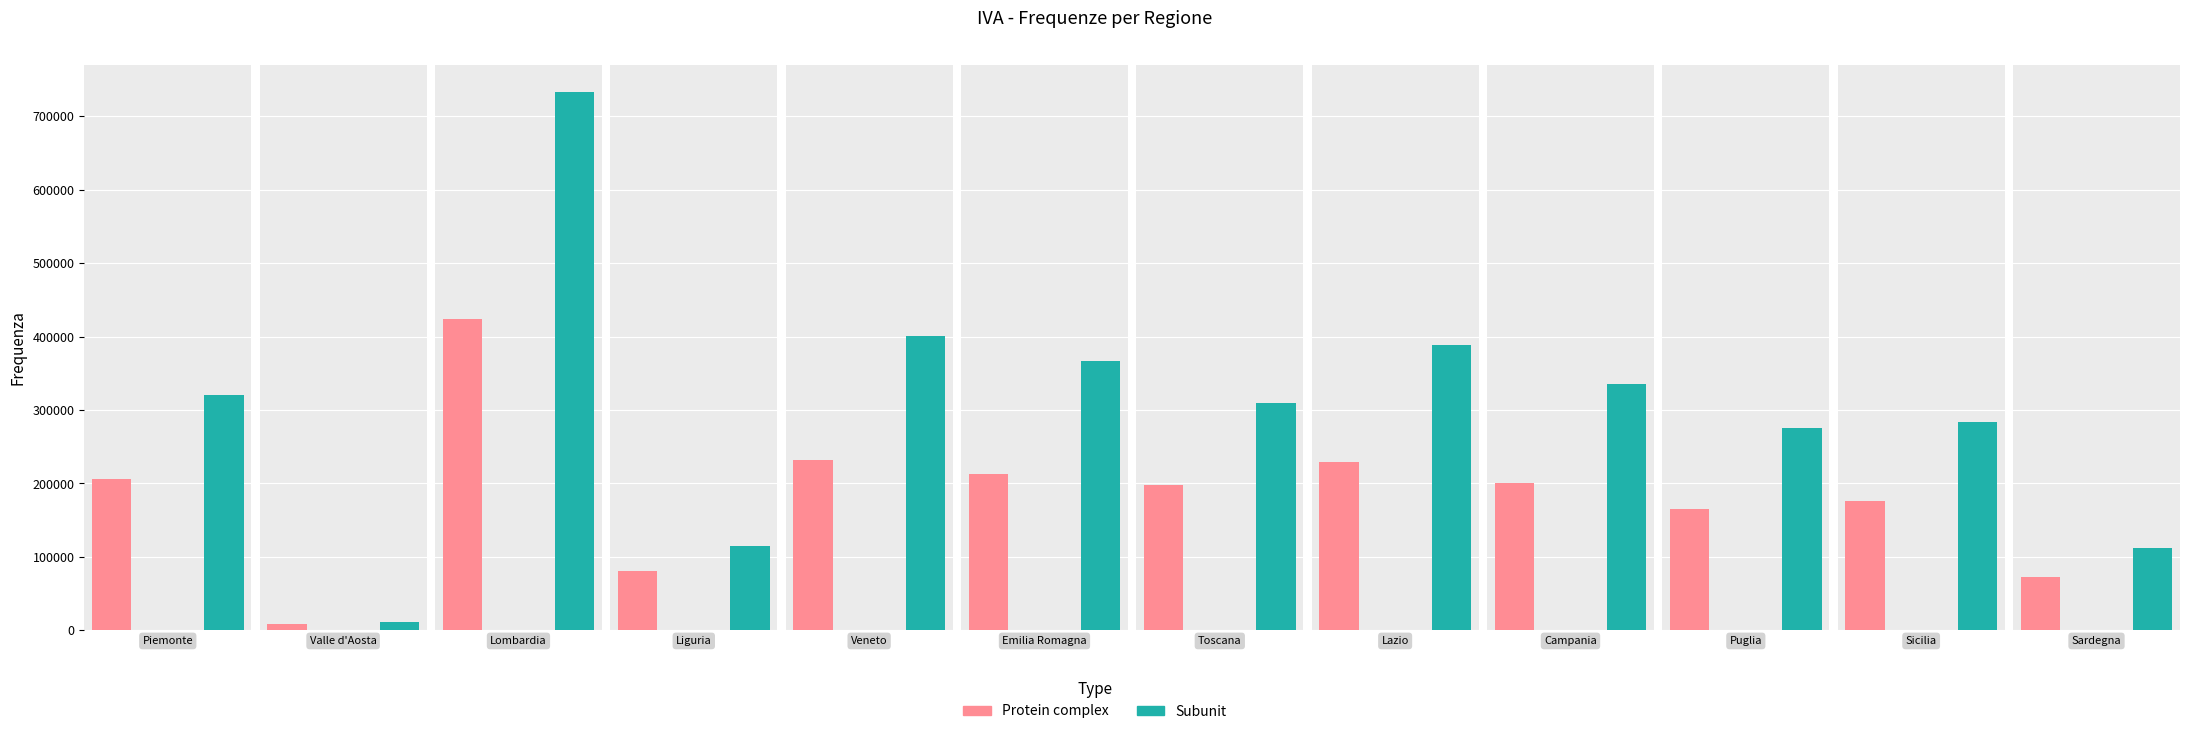

How many groups of bars are there?

12